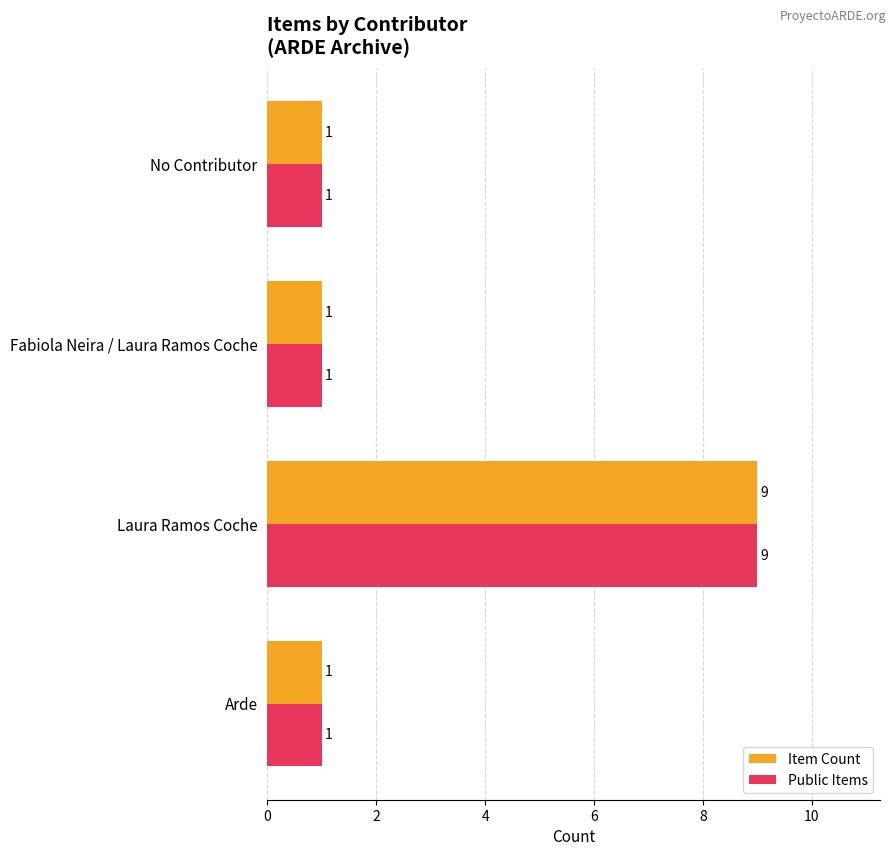

At which category is the sum across all series the highest?

Laura Ramos Coche